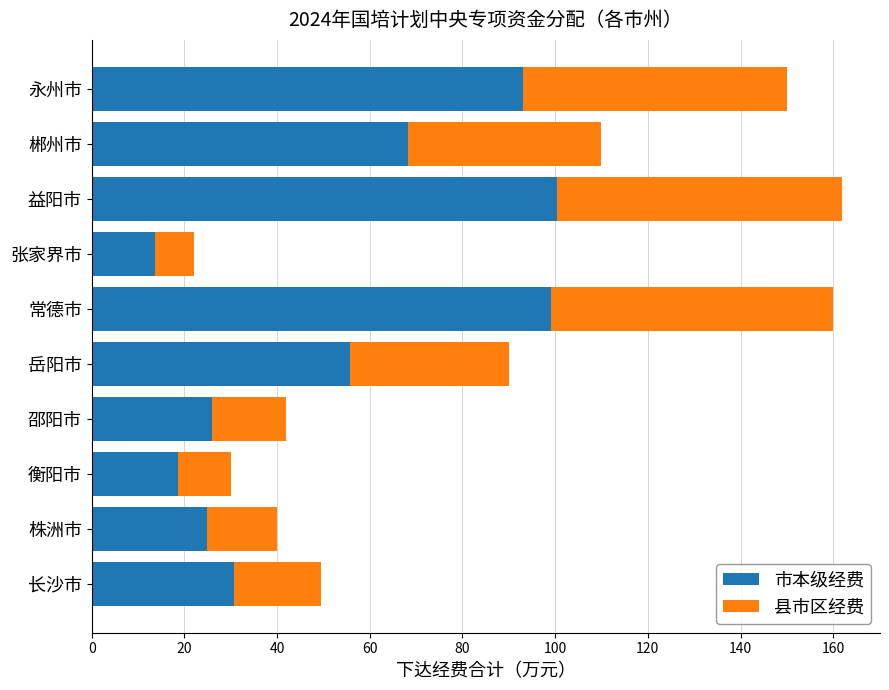

What is the minimum value for 市本级经费?

13.6